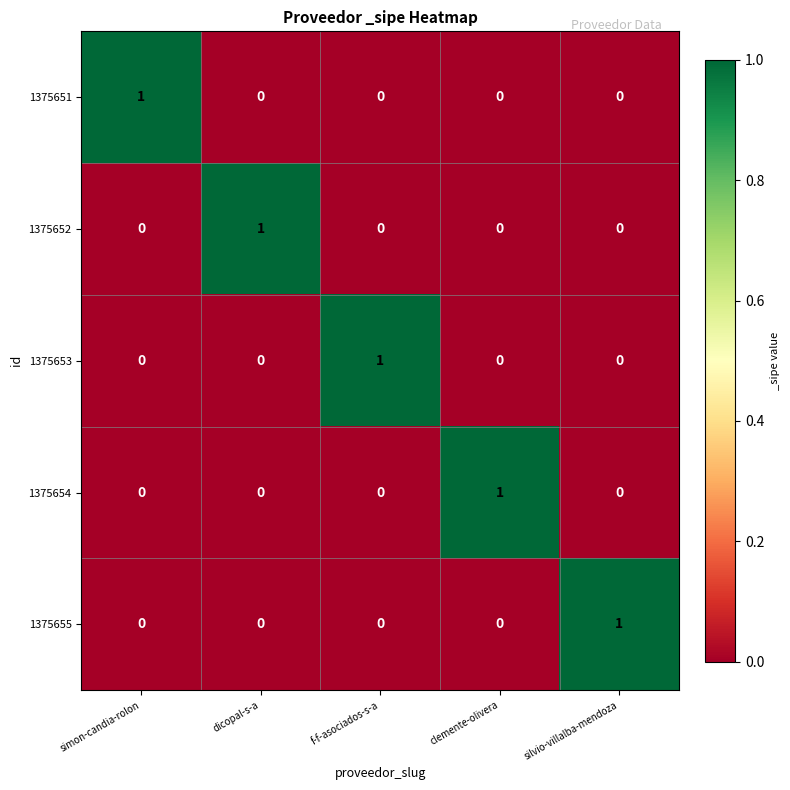

Which category has the highest value in the 1375653 series?

f-f-asociados-s-a